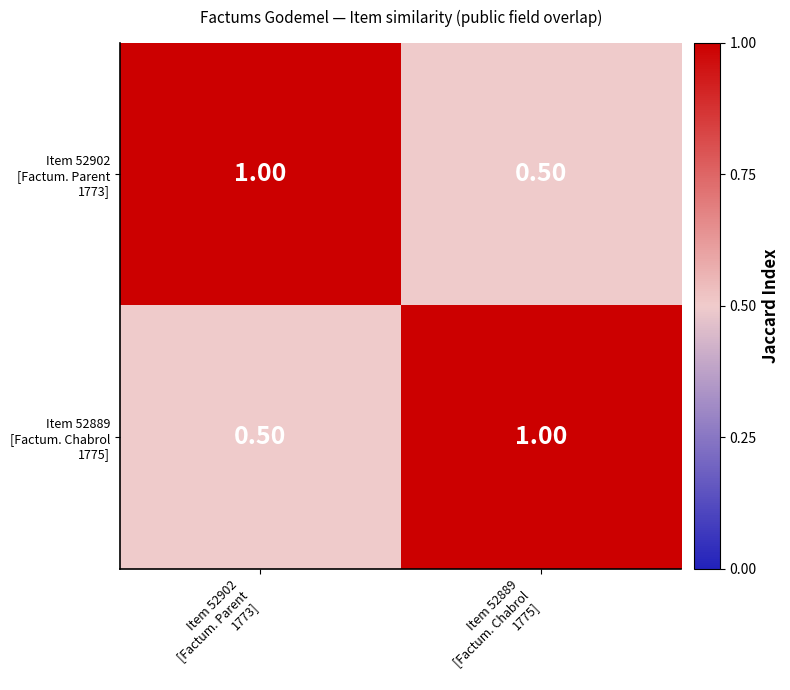

Rank the series by their maximum value, from highest to lowest.

Item 52902 [Factum. Parent 1773], Item 52889 [Factum. Chabrol 1775]